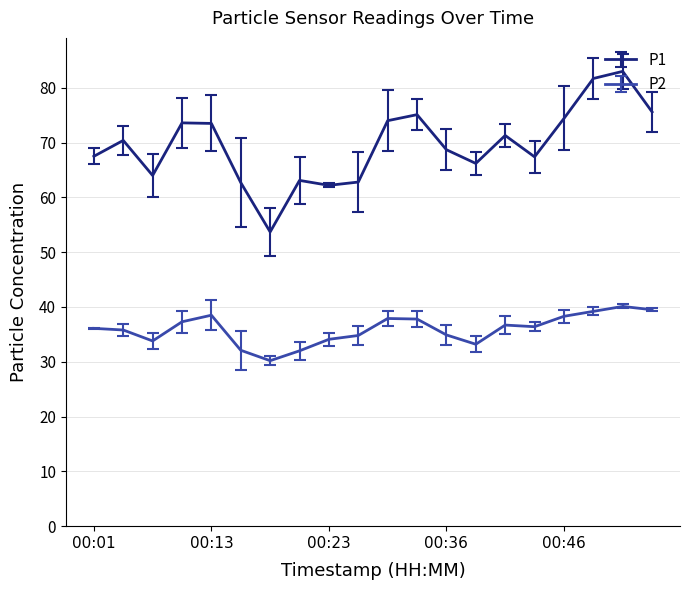

Which series has the largest total across all categories?

P1